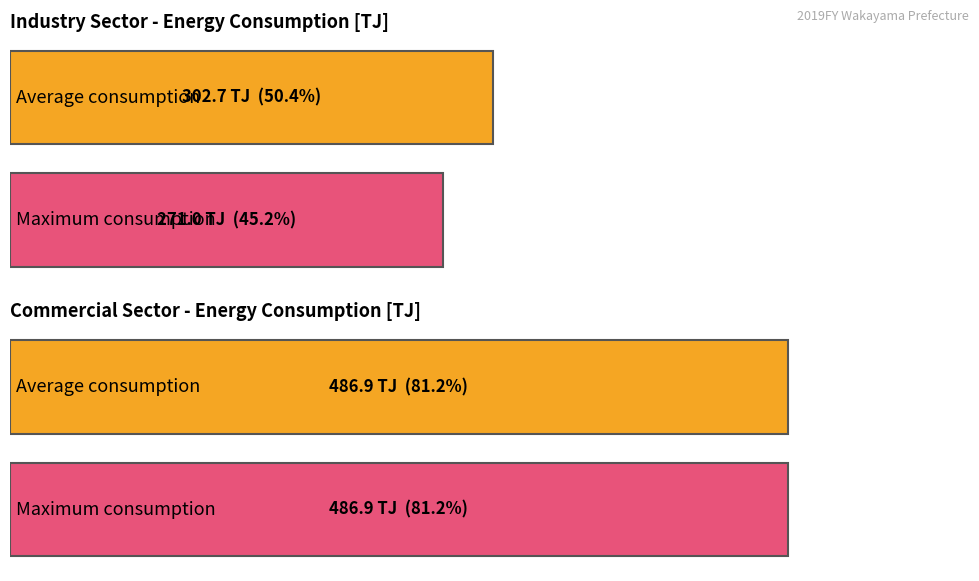

The value of Total at Manufacturing is 395.3. True or false?

False